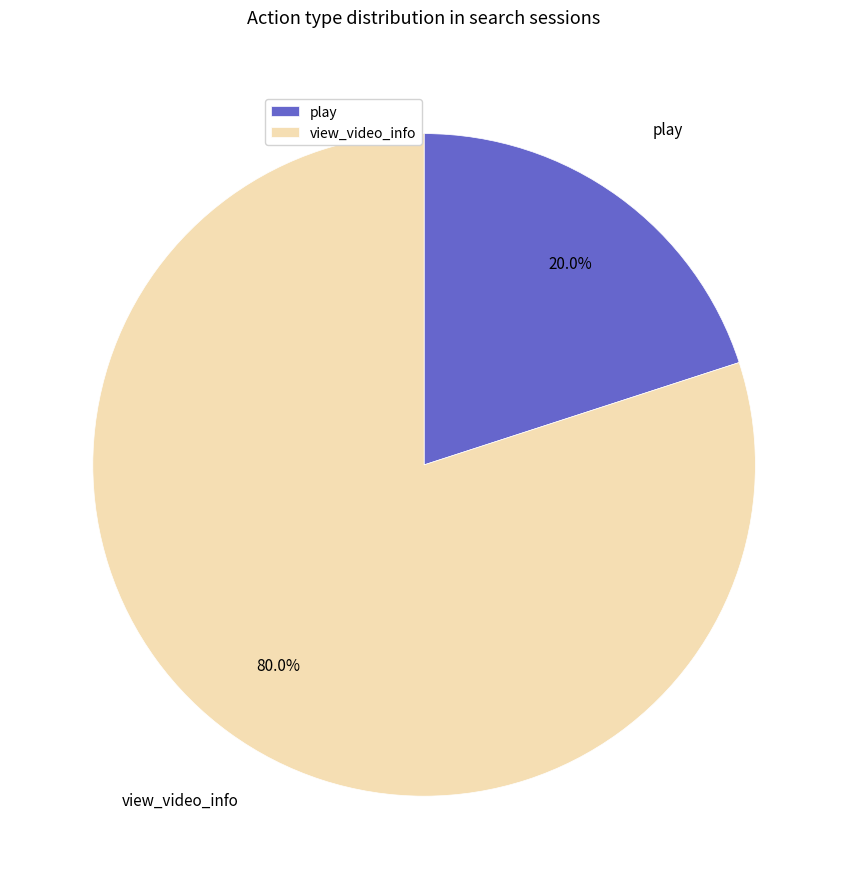

Count the number of slices in the pie.

2